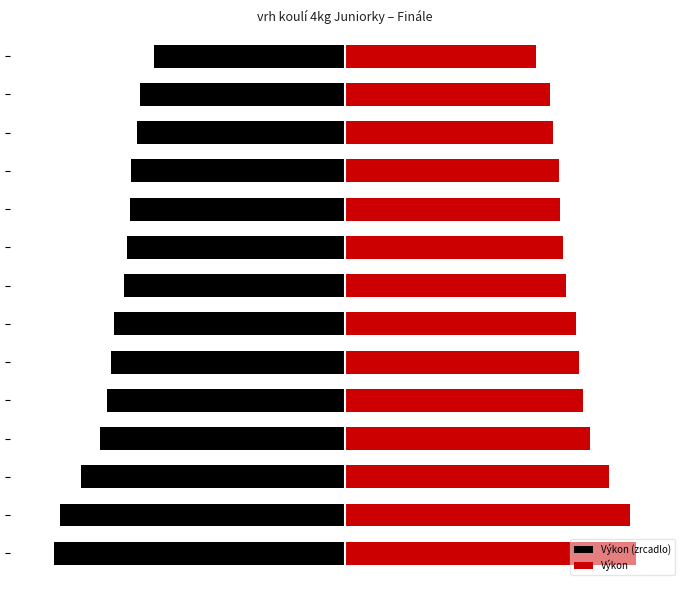

What is the value of the Výkon bar at the 12th from the left?

9.5